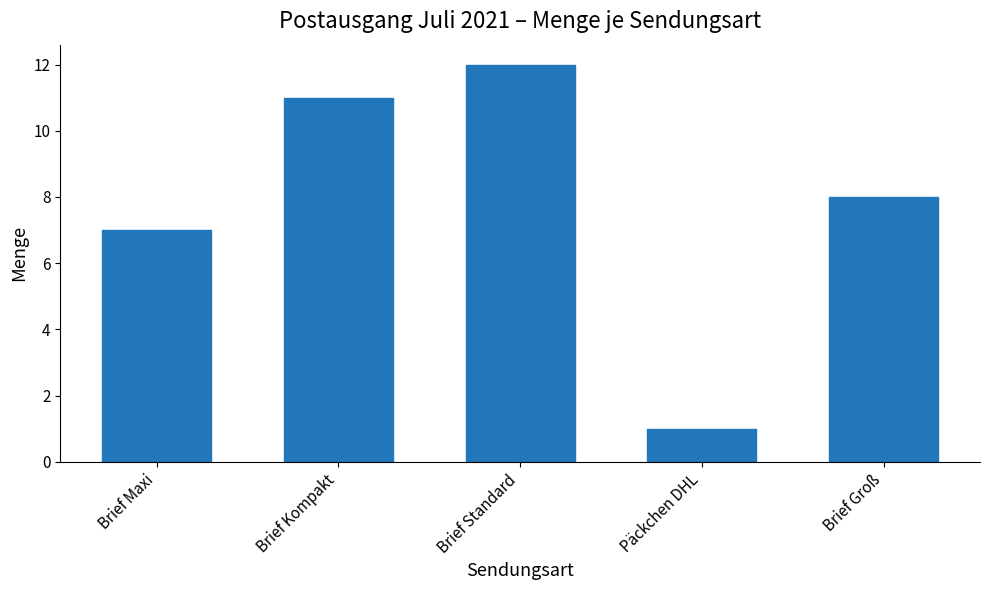

What is the difference between the values at Brief Standard and Brief Groß?

4